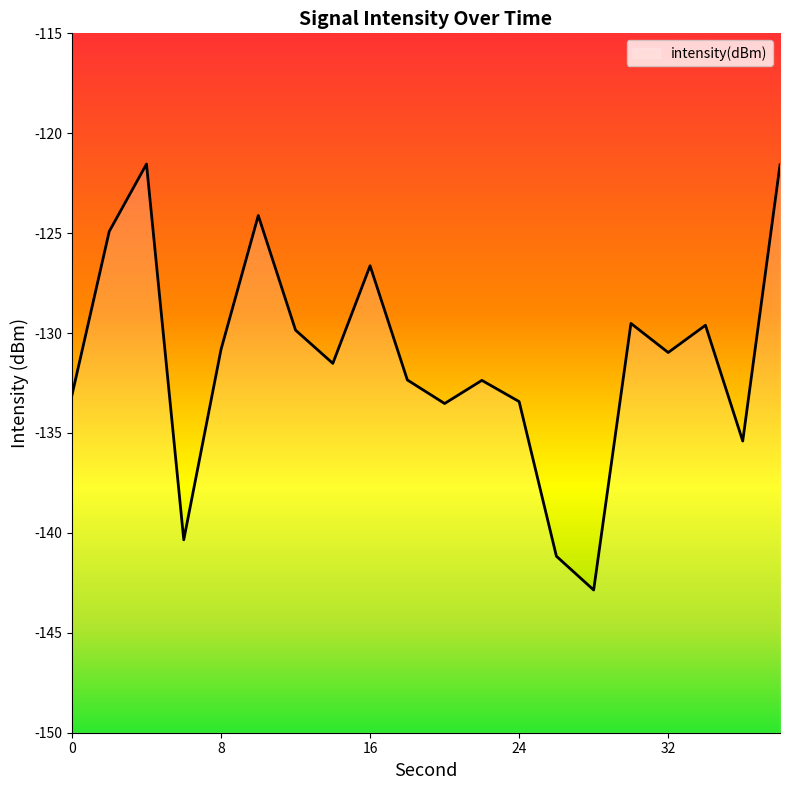

How many lines are shown in the chart?

1